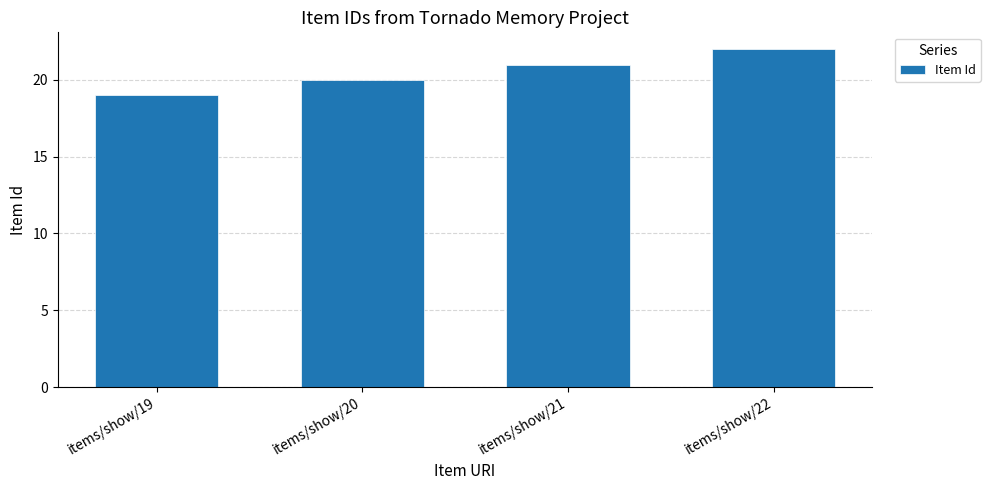

Approximately how many times larger is the value at items/show/21 compared to items/show/19?

1.1